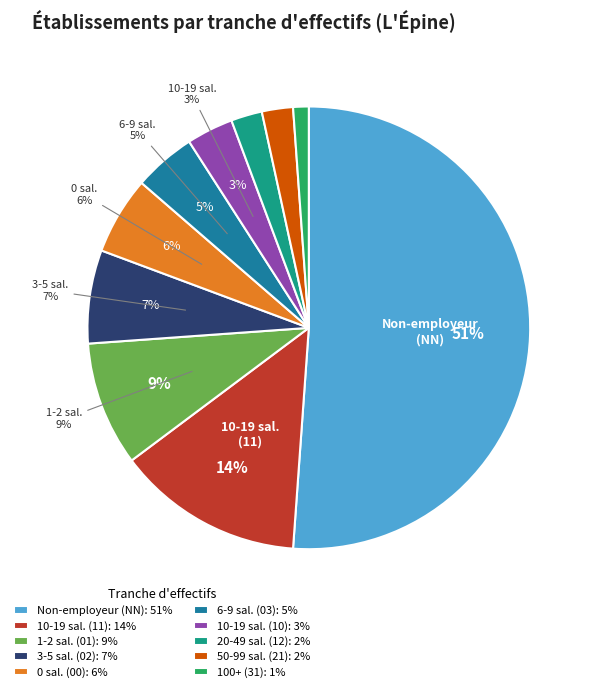

What percentage do 00 and 12 together represent?

8.0%